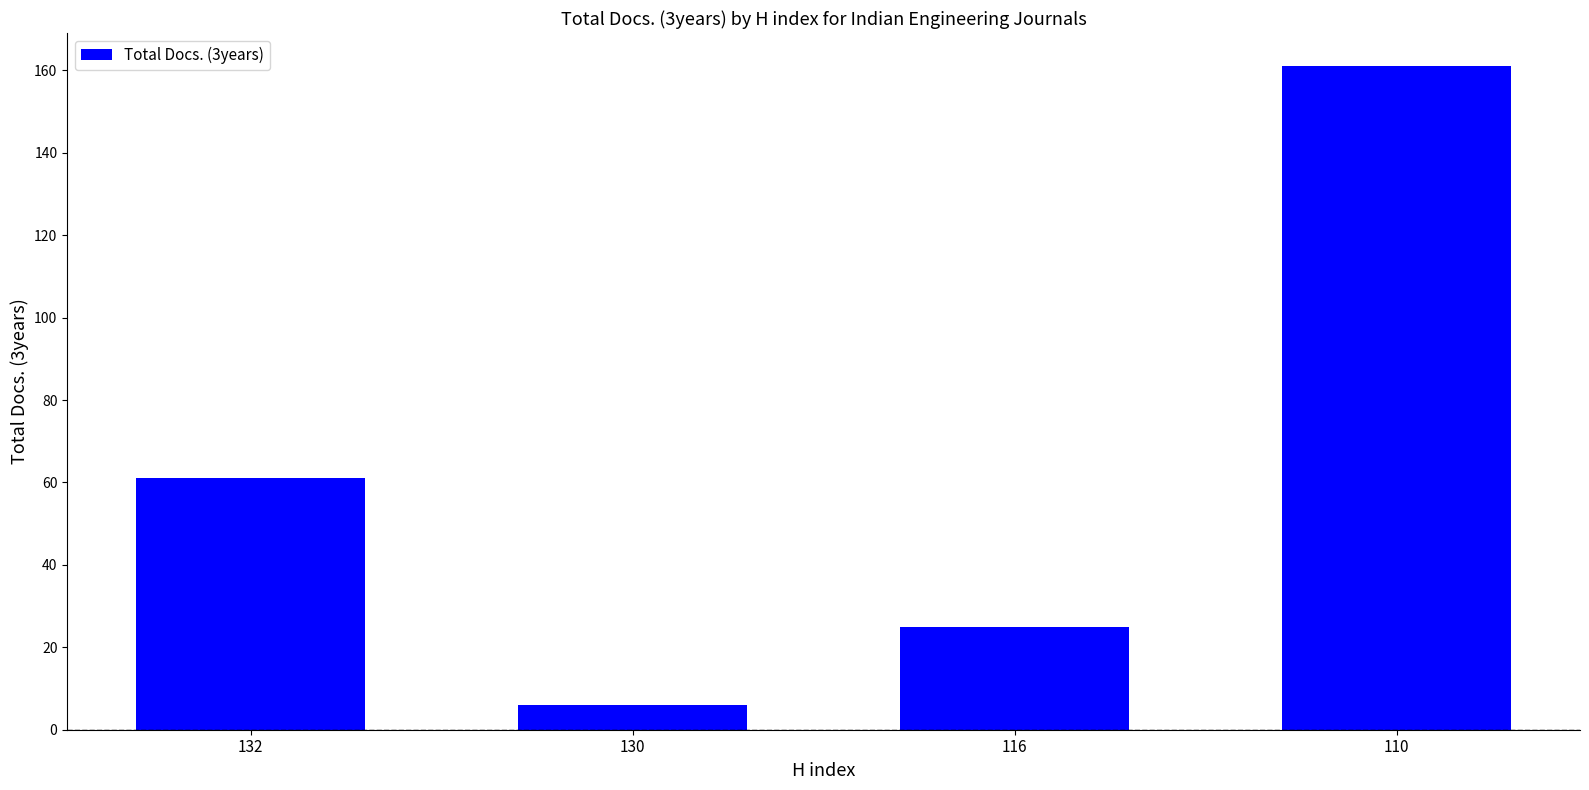

What is the smallest value displayed?

6